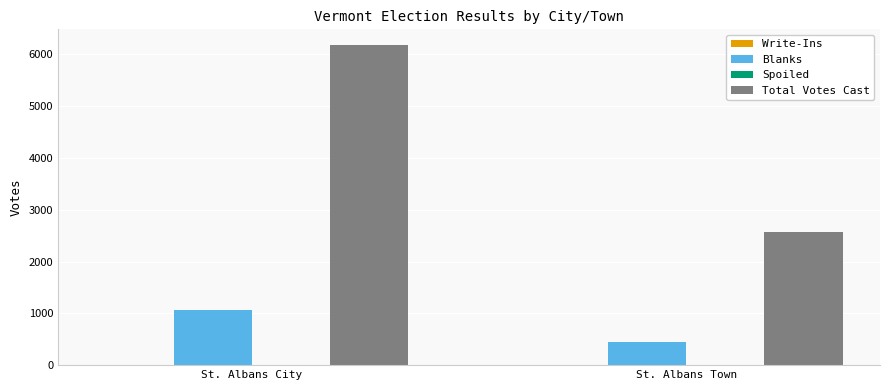

Are the bars grouped side by side (vs. stacked)?

Yes